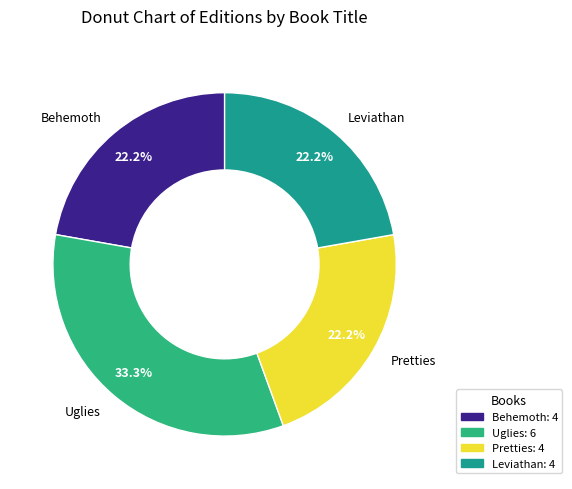

Count the number of slices in the pie.

4